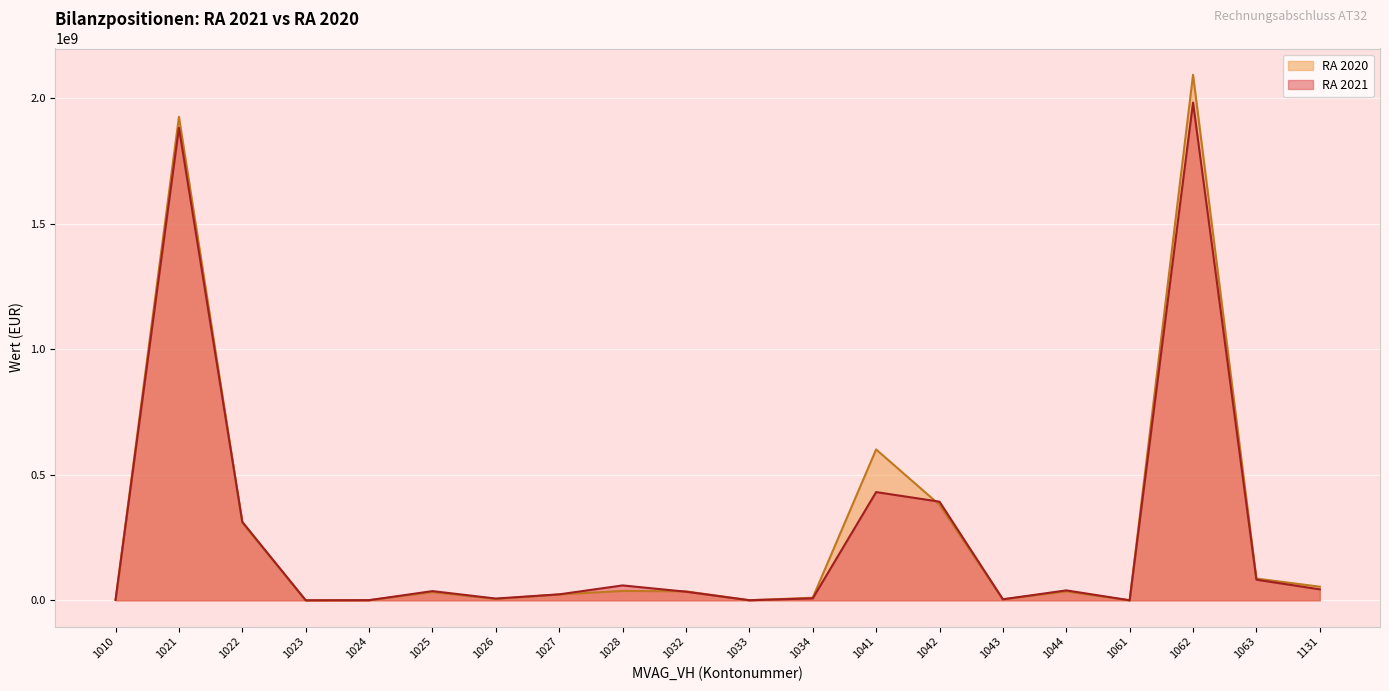

Rank the series by their maximum value, from lowest to highest.

RA 2021, RA 2020